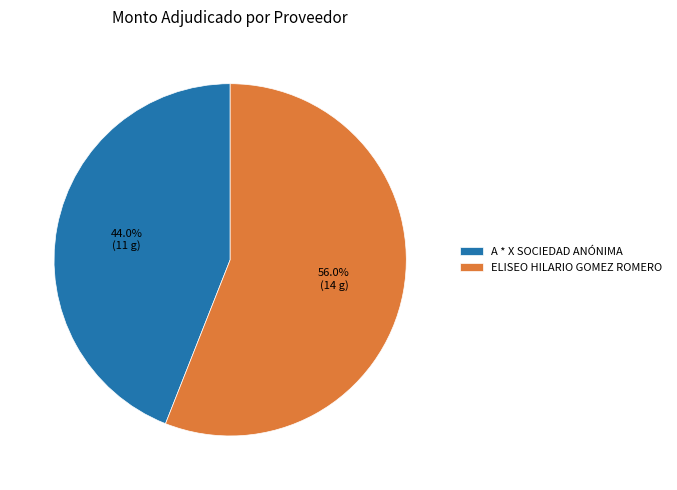

What is the smallest slice in the pie chart?

A * X SOCIEDAD ANÓNIMA